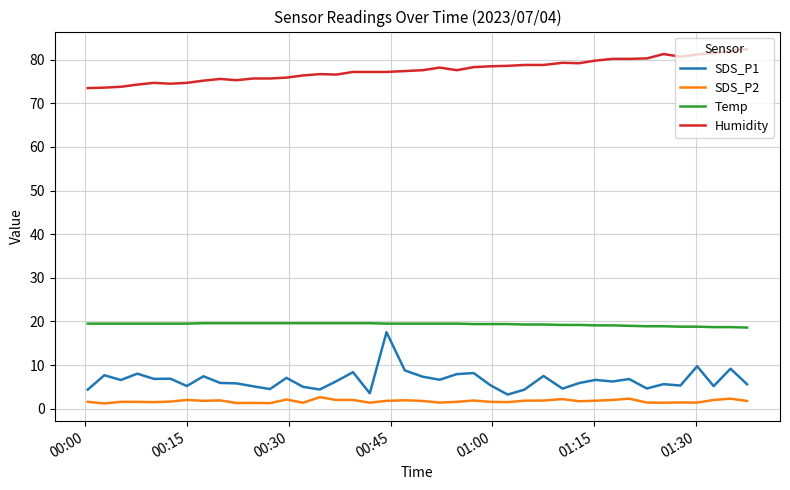

Which series has the widest spread of values?

SDS_P1